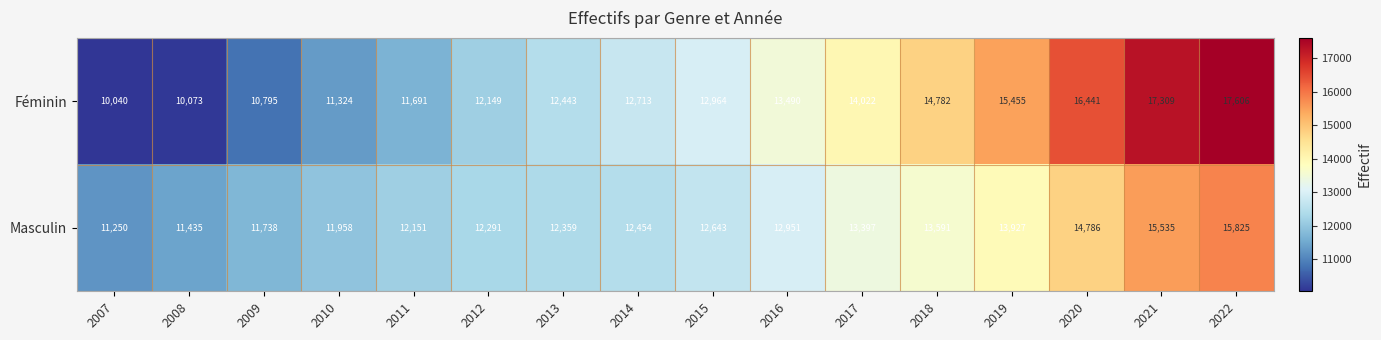

At which label does Masculin reach its minimum?

2007